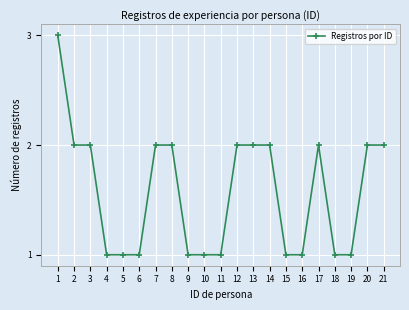

The chart shows a value of 3 at 3. True or false?

False